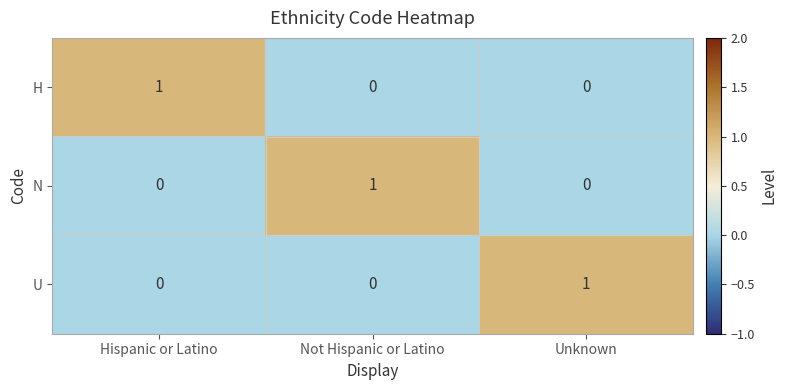

How many values in N are above zero?

1